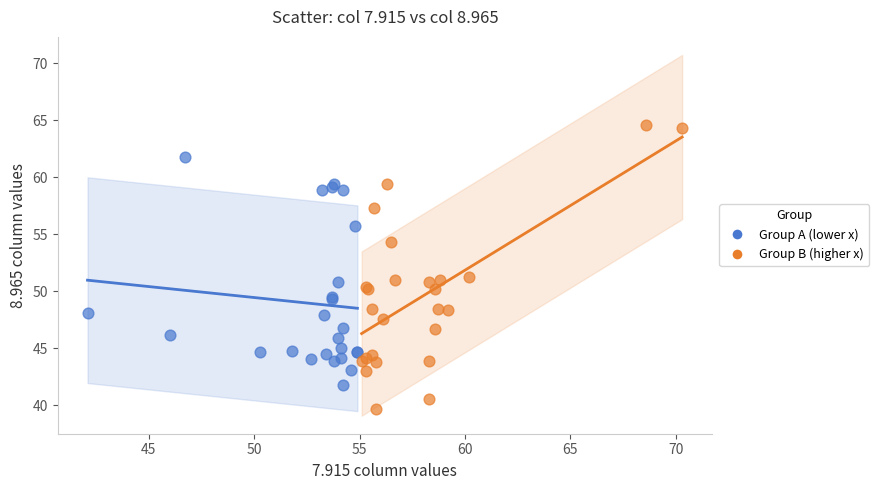

Which series has the widest spread of Y values?

Group B (higher x)